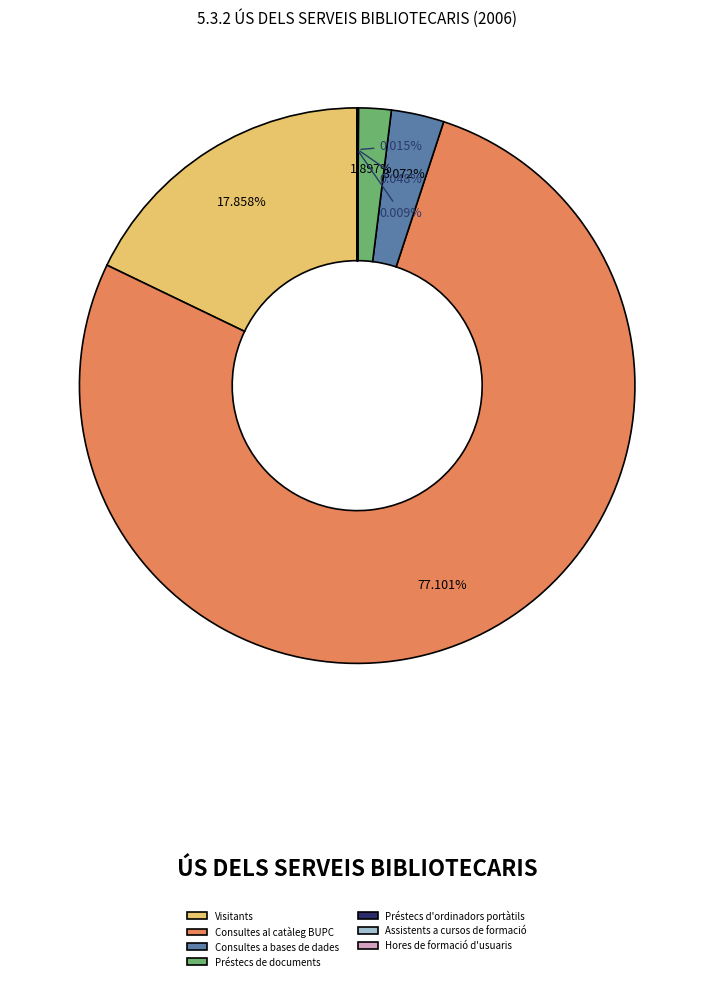

Is Préstecs de documents the majority of the pie?

No